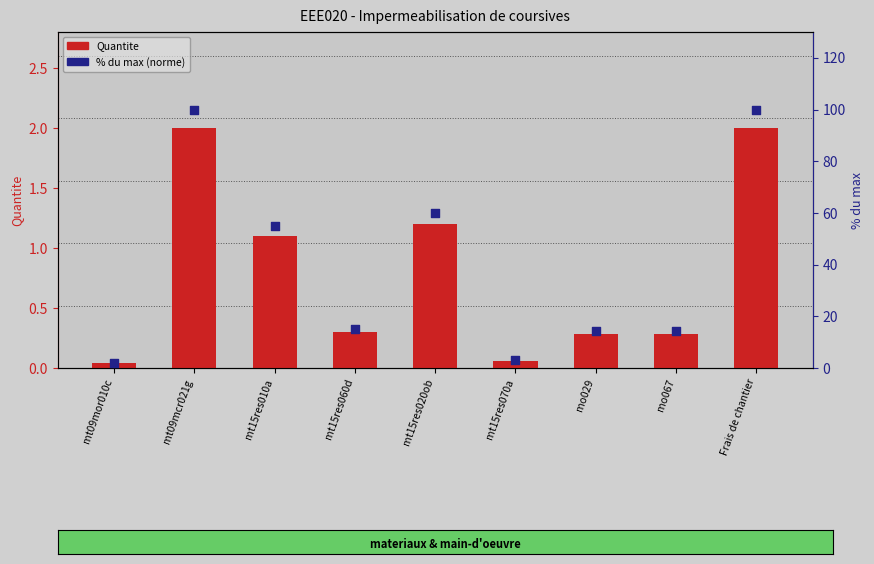

At which category is the sum across all series the highest?

mt09mcr021g